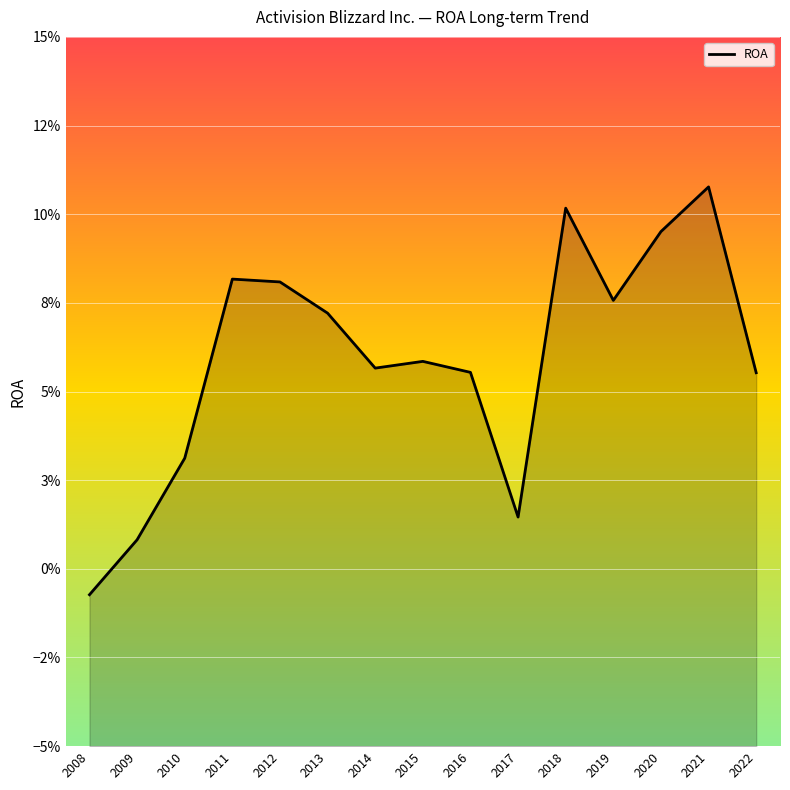

Which label corresponds to the smallest value in the chart?

2008